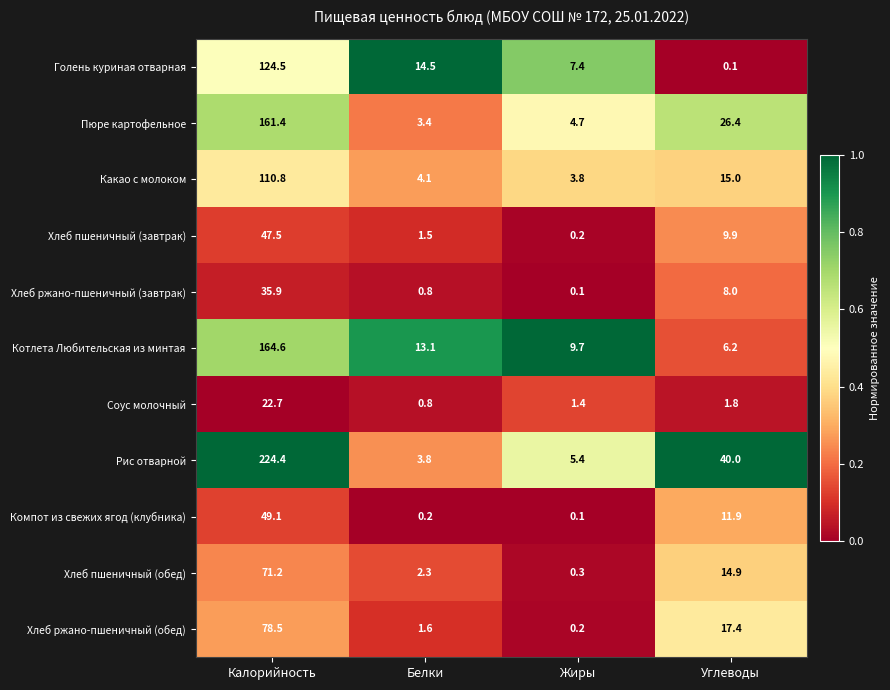

Which series has the largest total across all categories?

Рис отварной